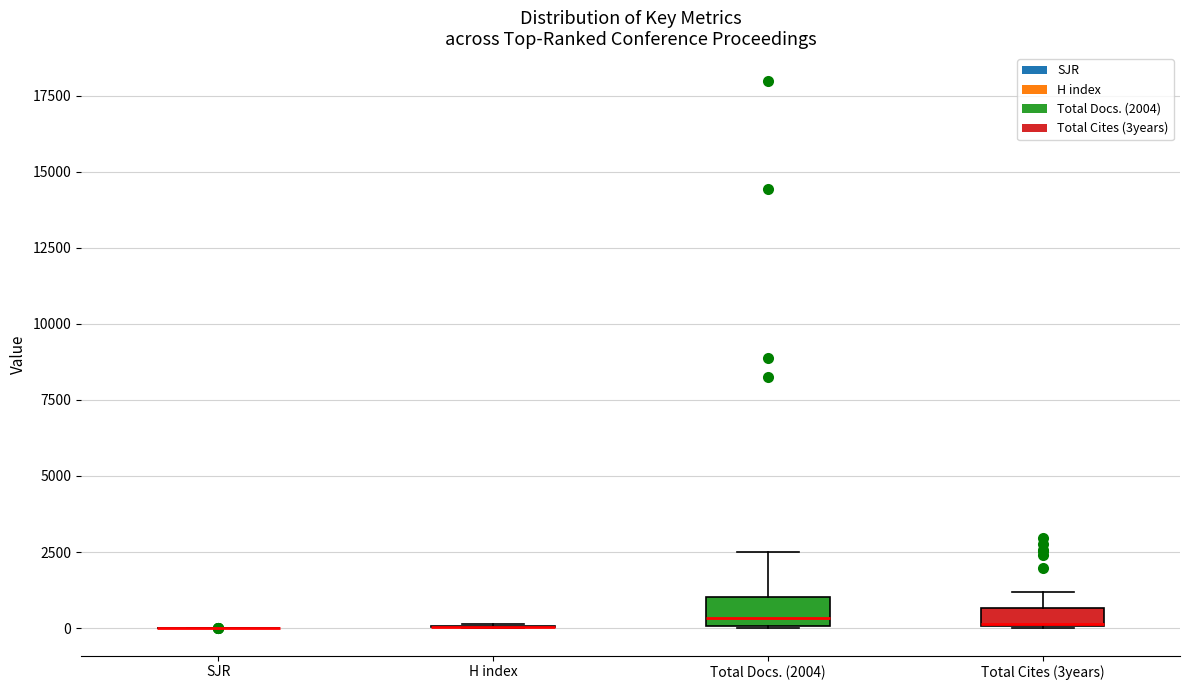

Where is the upper edge of the box for Total Cites (3years) on the y-axis? The values are not printed on the chart, so give them approximately, as read against the axis.

500